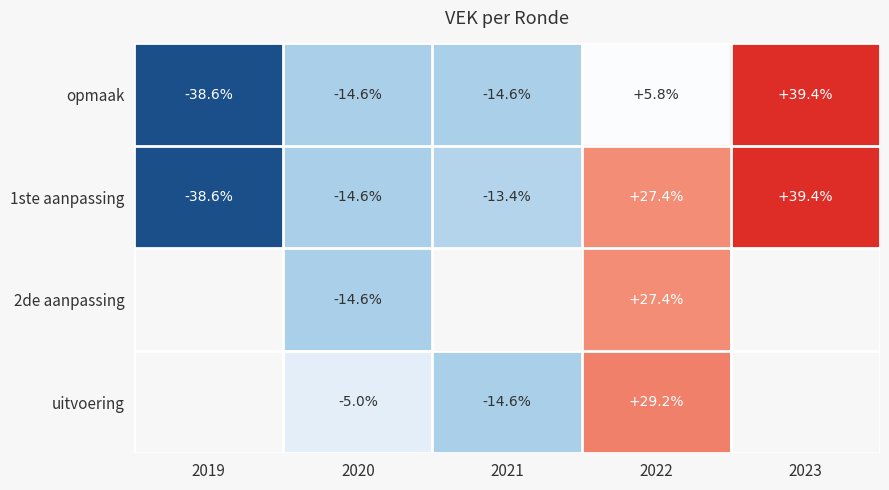

Is the value of opmaak at 2020 greater than the value of 1ste aanpassing at 2022?

No